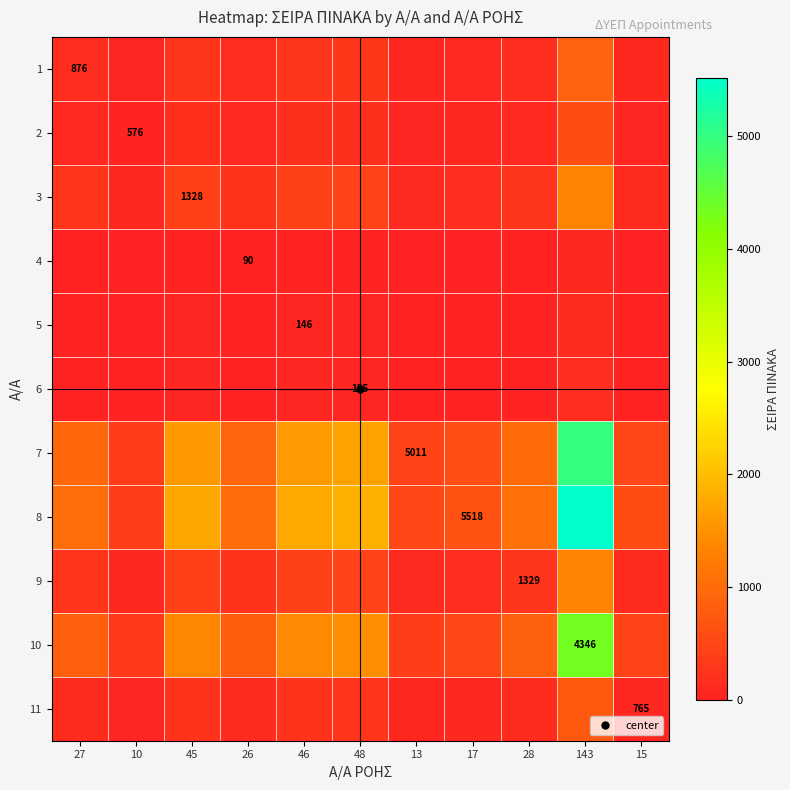

How many data points in 5 are above 27?

6